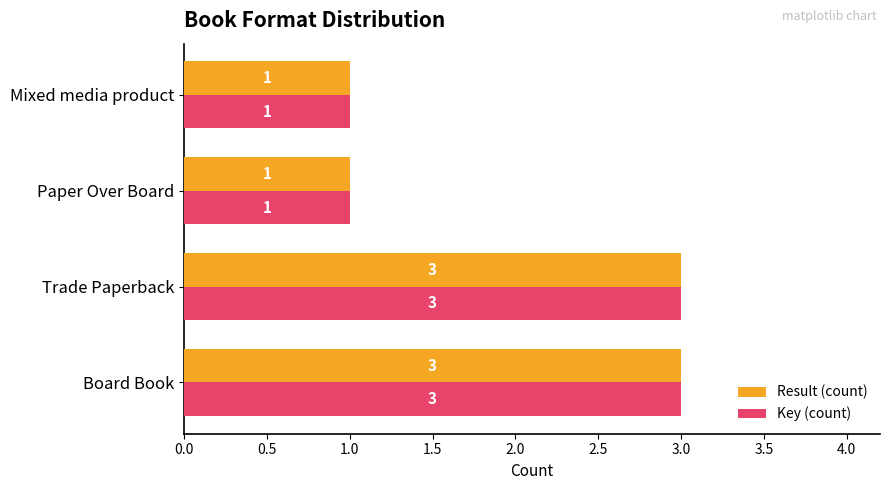

What is the sum of all Result (count) values?

8